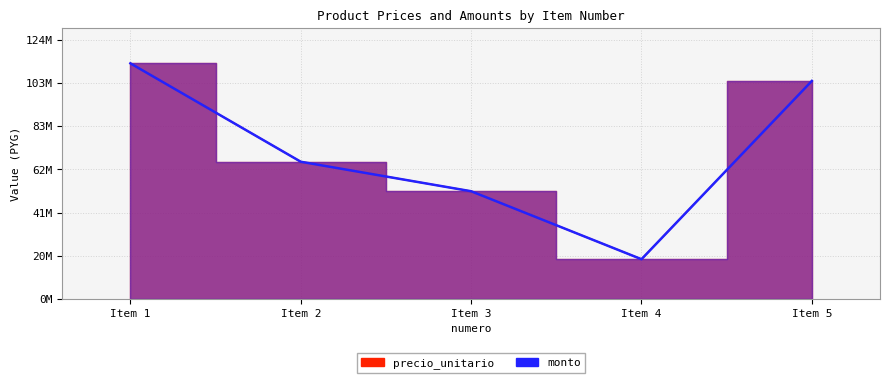

True or false: monto has a value of 104896000 at Item 5.

True